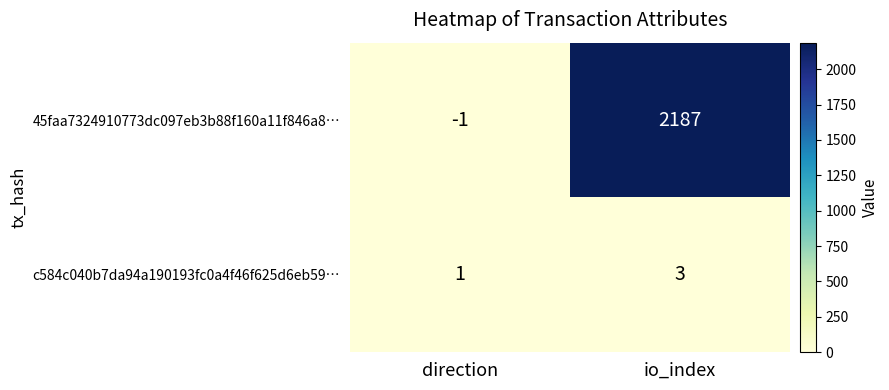

List the series in order of their peak value, highest first.

45faa7324910773dc097eb3b88f160a11f846a8…, c584c040b7da94a190193fc0a4f46f625d6eb59…